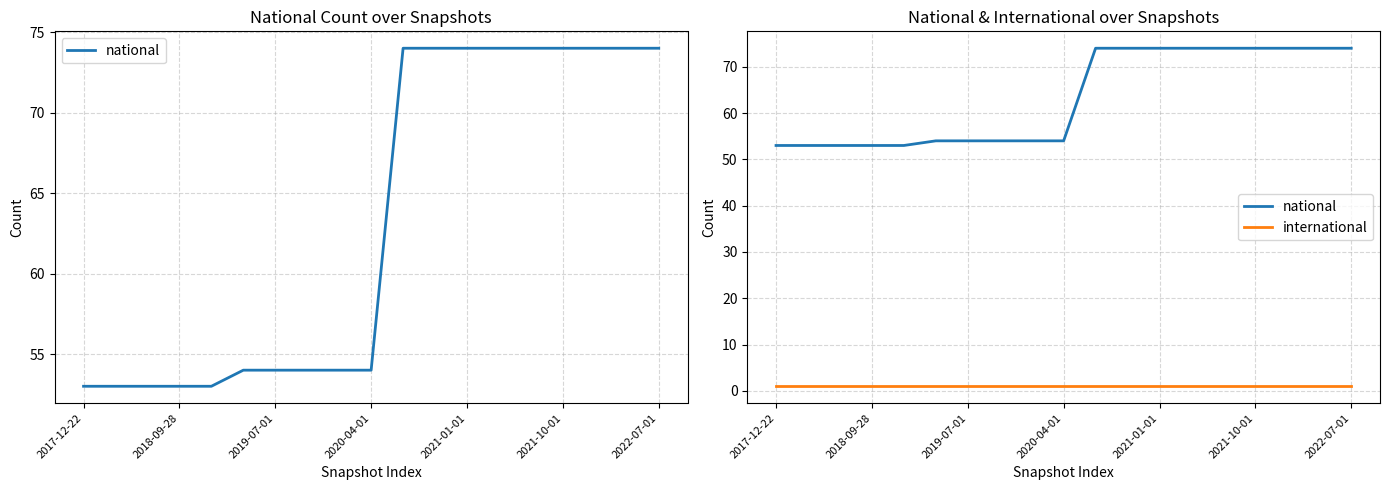

What is the spread (max minus min) of values at 8?

53